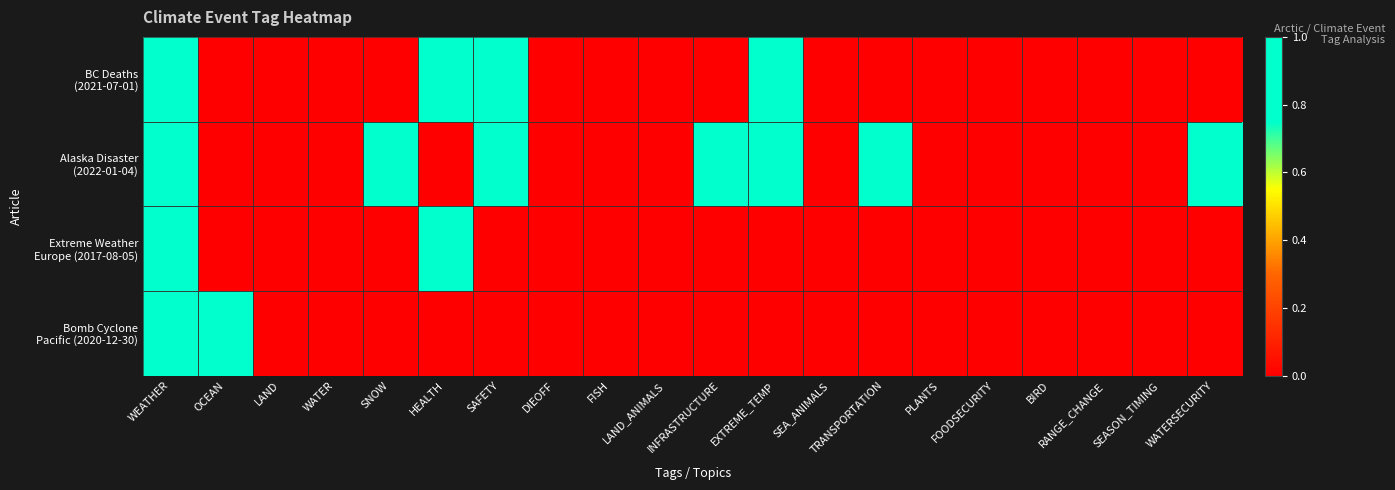

Count the number of data series in this chart.

4